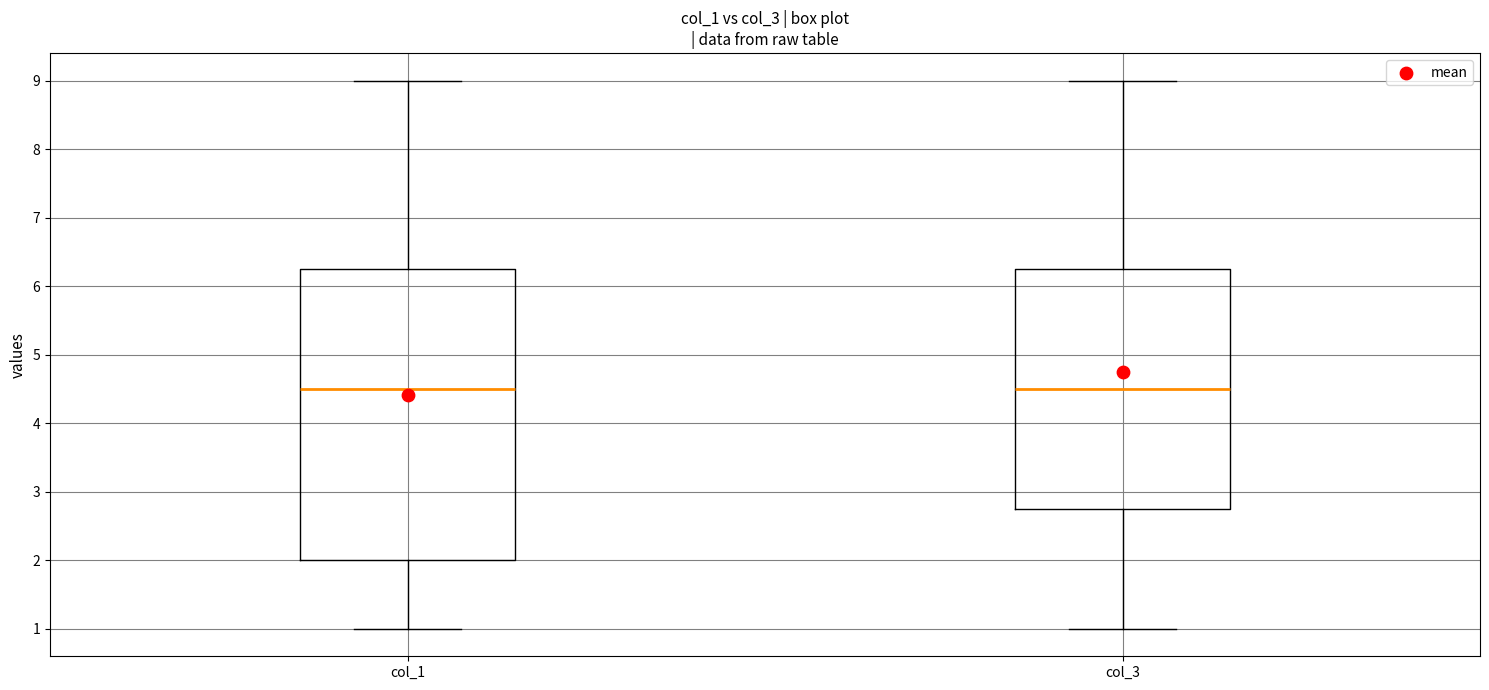

Reading left to right, transcribe this box plot: for each box, give where its median line is, the range the box spans, and where its two whiskers end, as read against the y-axis. The values are not printed on the chart, so give them approximately, as read against the axis.

col_1: median 4.5, box 2.0 to 6.3, whiskers 1.0 to 9.0
col_3: median 4.5, box 2.8 to 6.3, whiskers 1.0 to 9.0